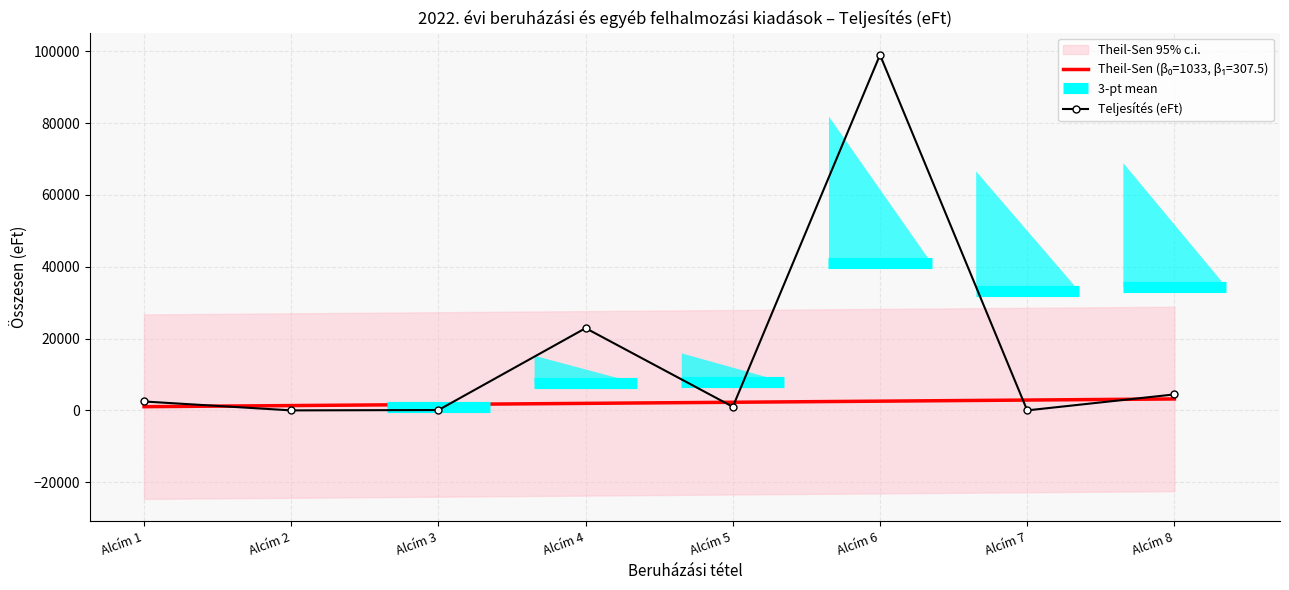

The value of Teljesítés (eFt) at Alcím 6 is 43052.7. True or false?

False